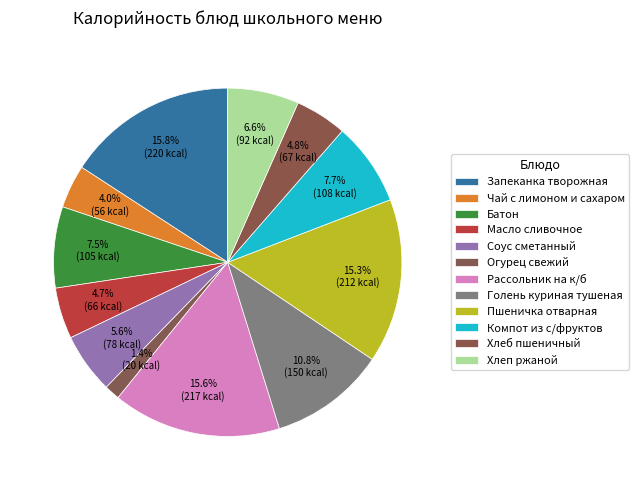

Which slice is the smallest?

Огурец свежий